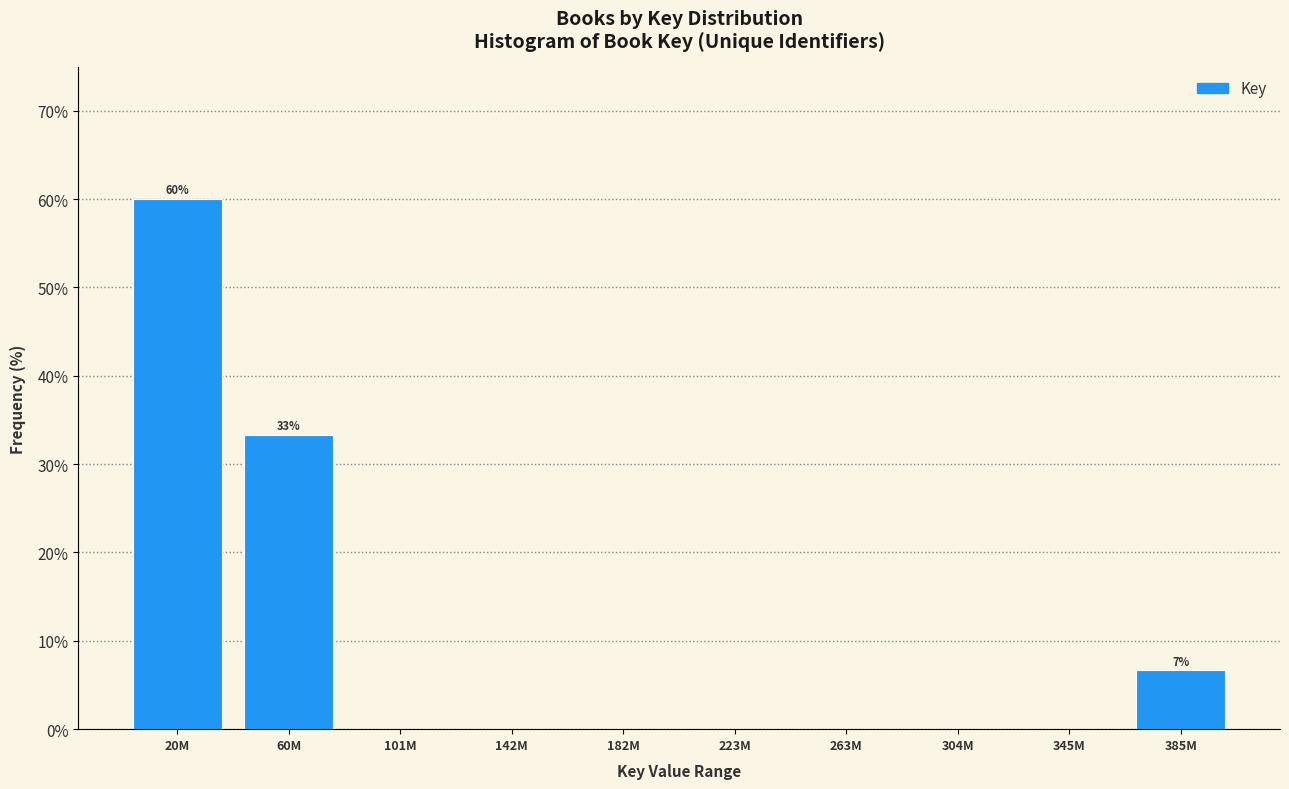

Reading left to right, what are all the values shown in this chart?

20M=60.0	60M=33.3	101M=0.0	142M=0.0	182M=0.0	223M=0.0	263M=0.0	304M=0.0	345M=0.0	385M=6.7